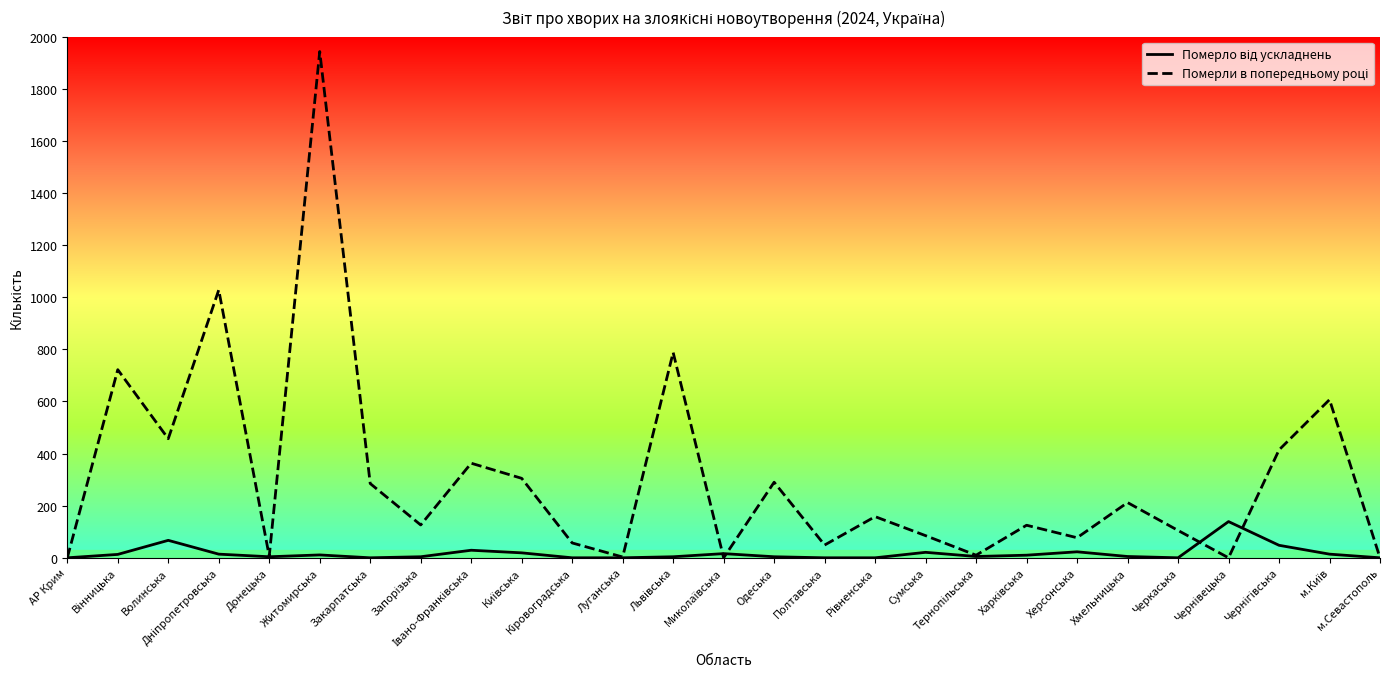

At which category is the sum across all series the highest?

Житомирська